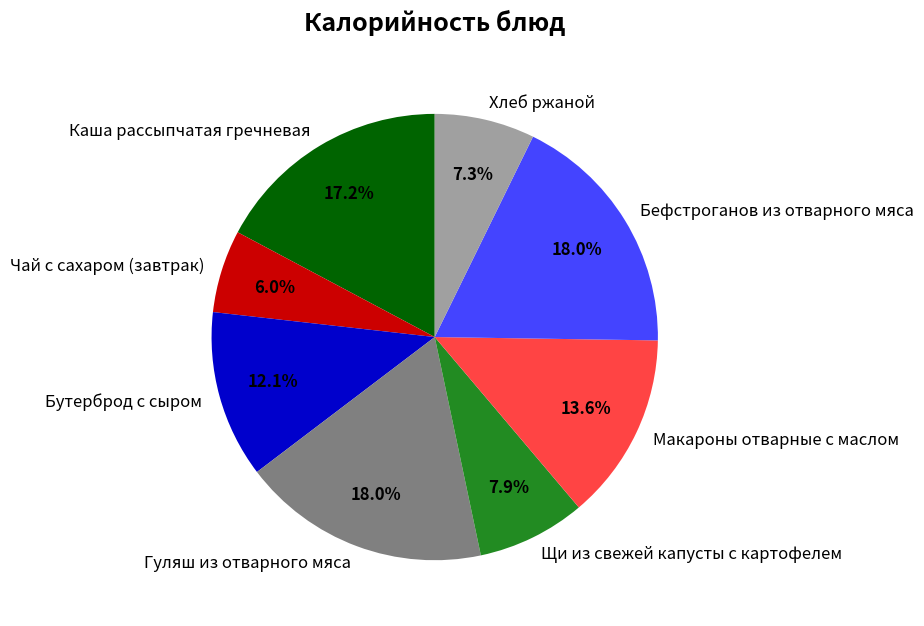

To the nearest percent, what portion does Гуляш из отварного мяса represent?

18%